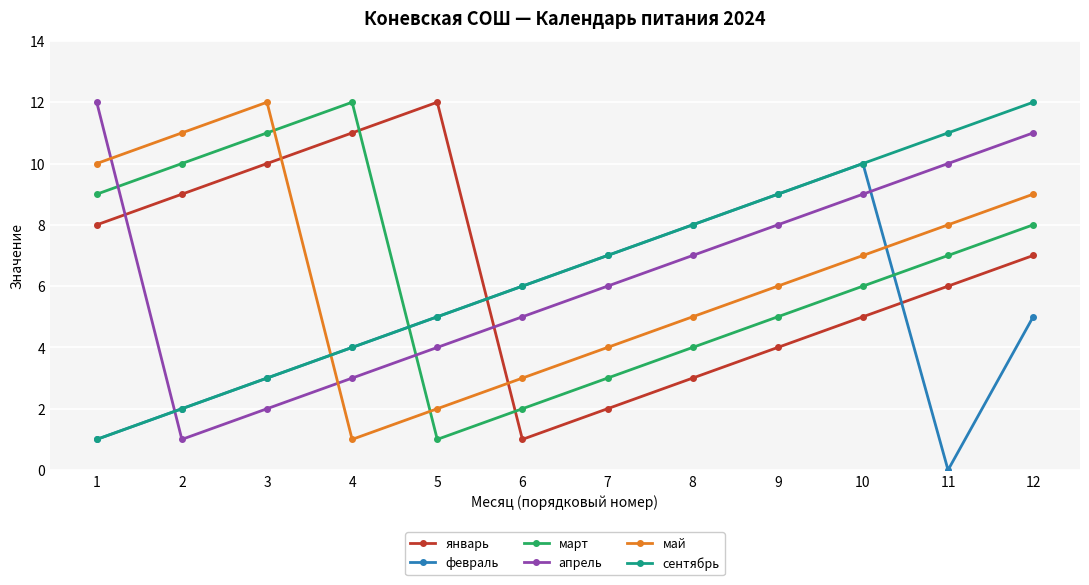

Is the value of сентябрь at 4 greater than the value of апрель at 6?

No